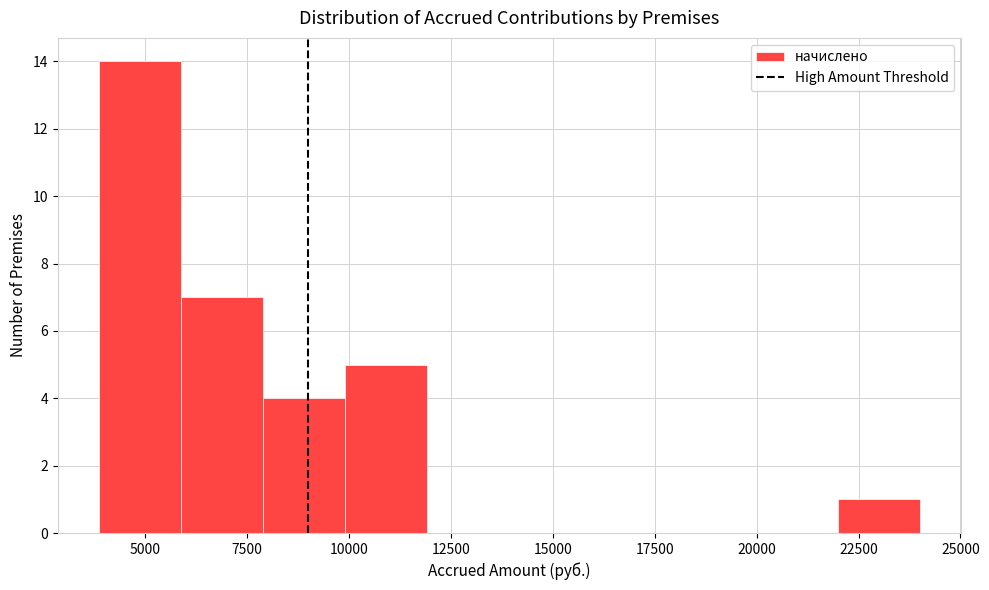

Reading left to right, transcribe this chart: for each bar, give the range it covers on the x-axis and its height. Neither the bar edges nor the heights are printed on the chart, so give them approximately, as read against the axes.

4000 to 6000: 14
6000 to 8000: 7
8000 to 10000: 4
10000 to 12000: 5
12000 to 14000: 0
14000 to 16000: 0
16000 to 18000: 0
18000 to 20000: 0
20000 to 22000: 0
22000 to 24000: 1